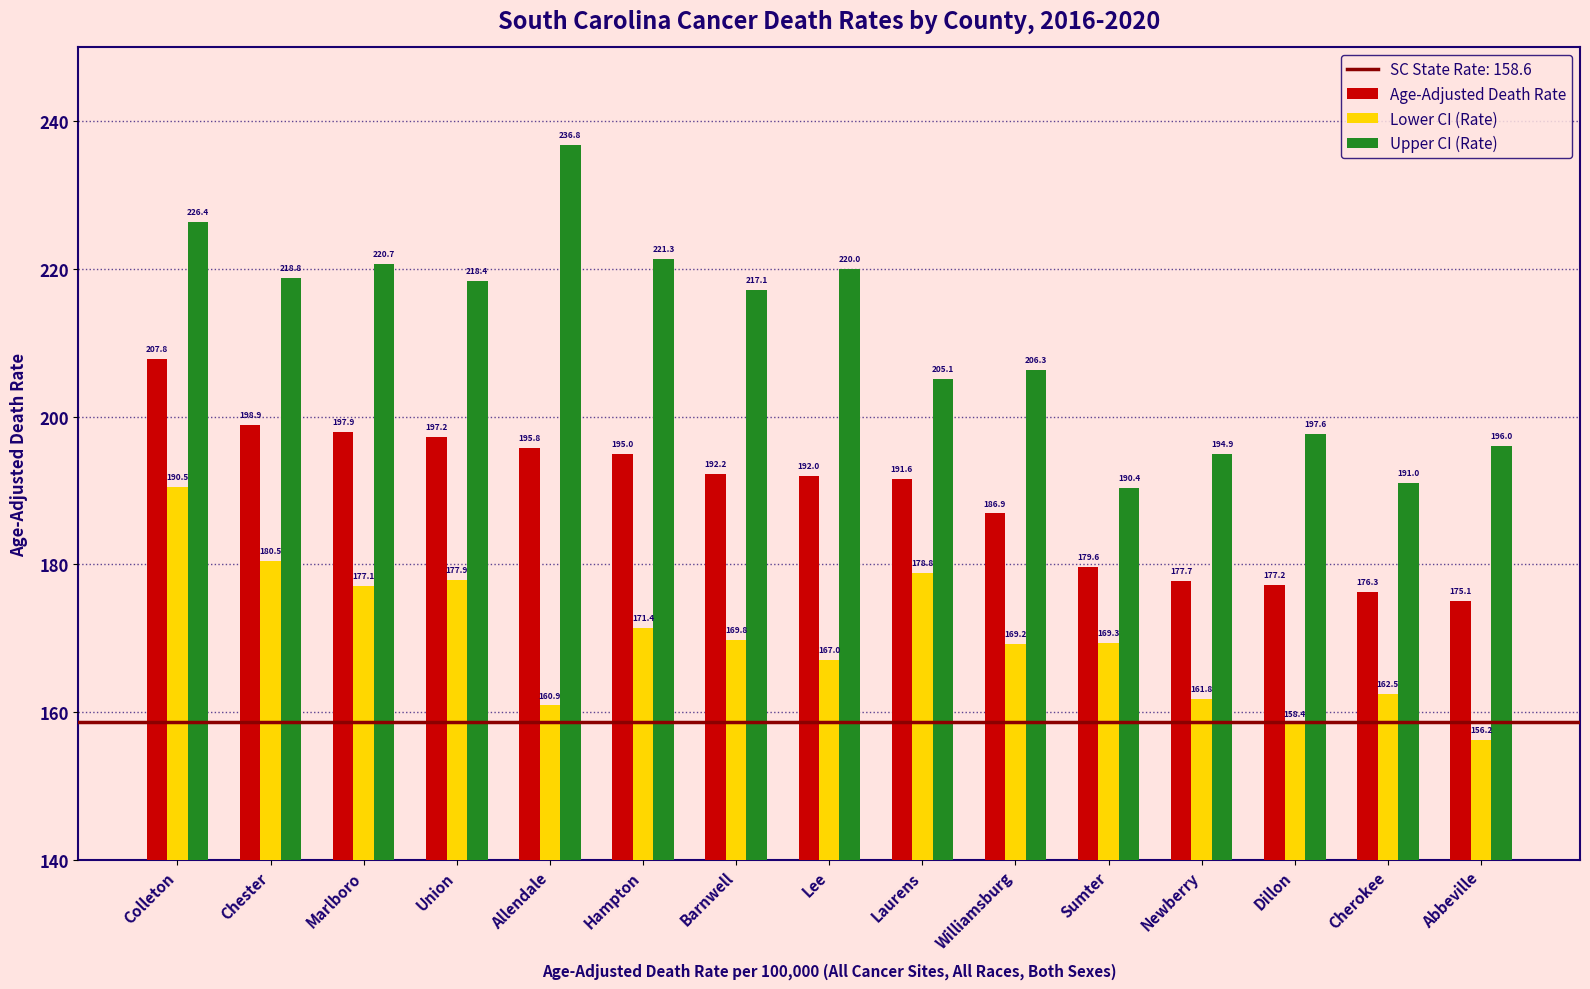

At which label does Upper CI (Rate) first exceed 217?

Colleton